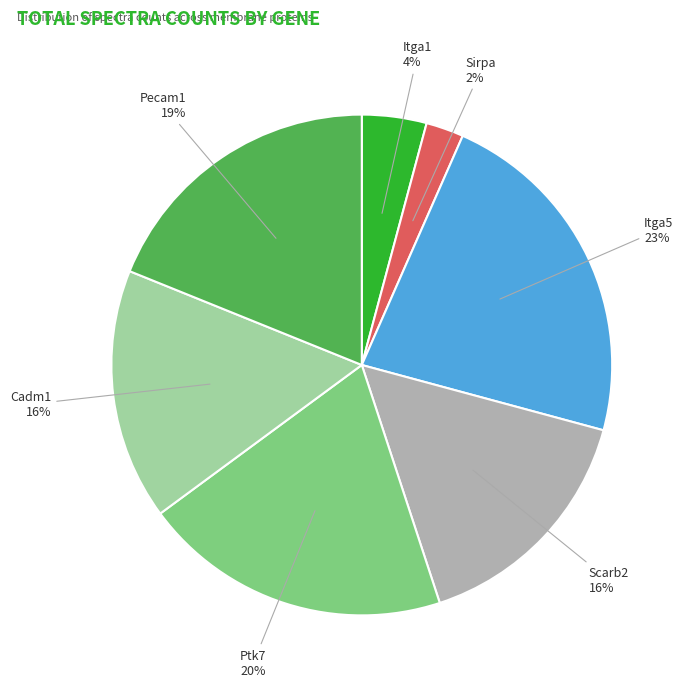

To the nearest percent, what portion does Pecam1 represent?

19%